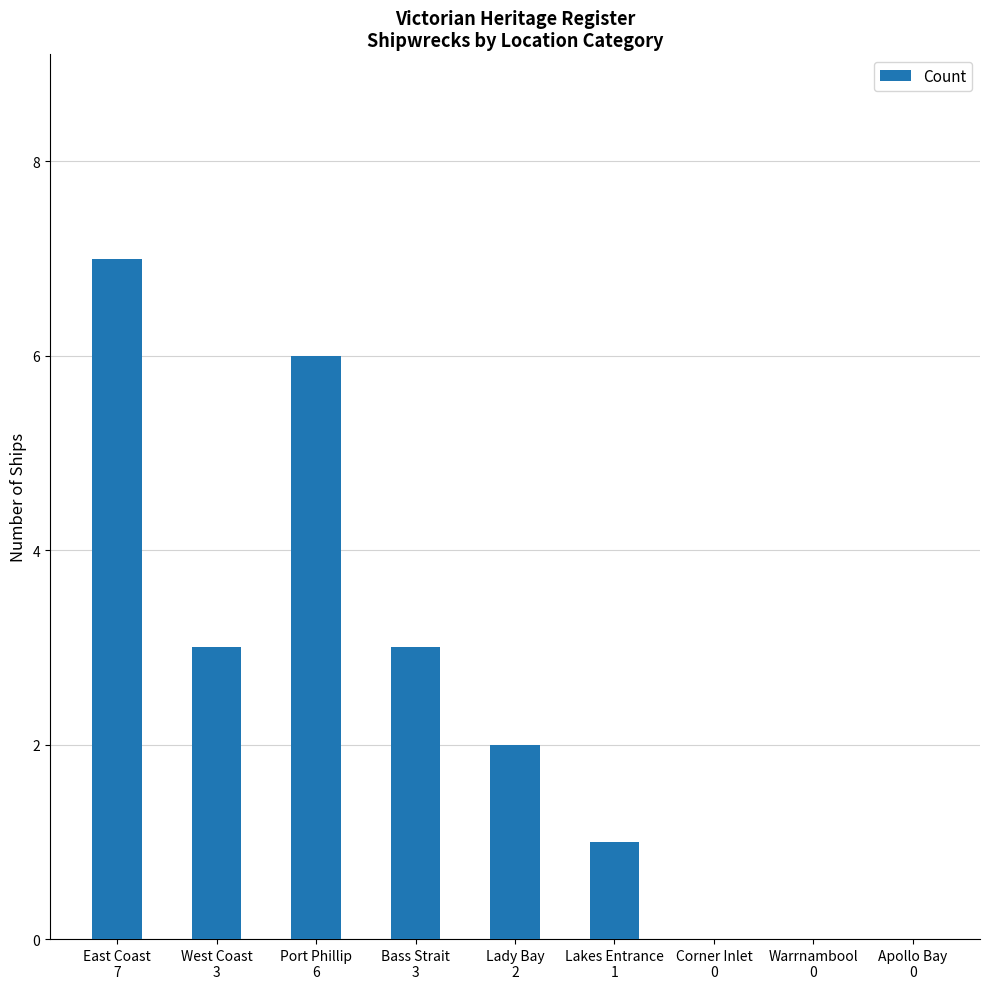

What is the maximum value shown in the chart?

7